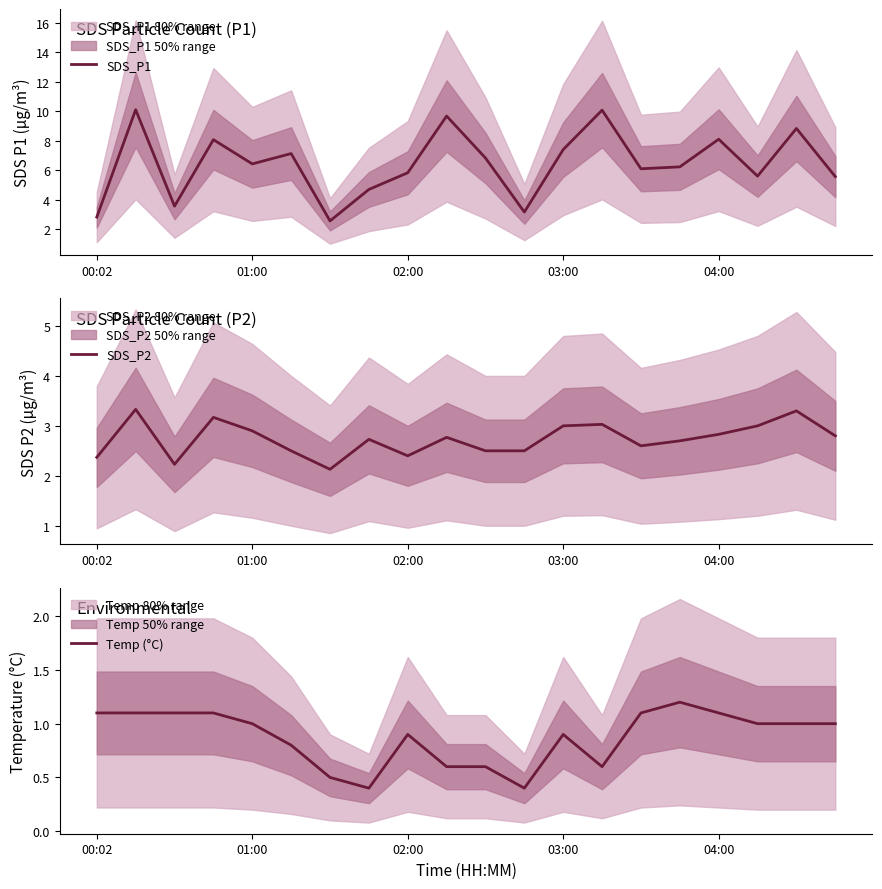

Does the chart display data point markers on the line(s)?

No